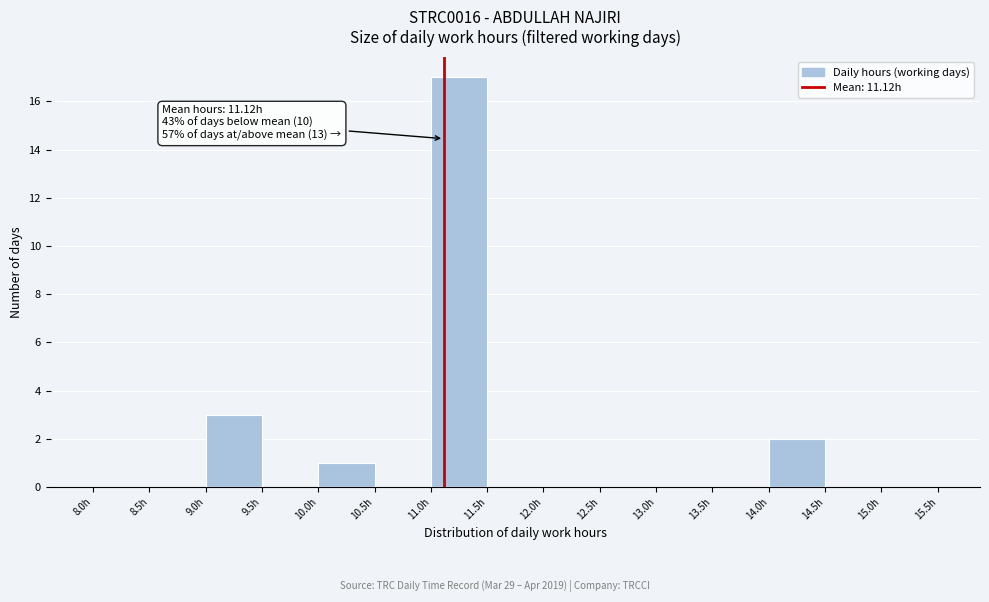

Which range on the x-axis has the tallest bar?

11.0 to 11.5